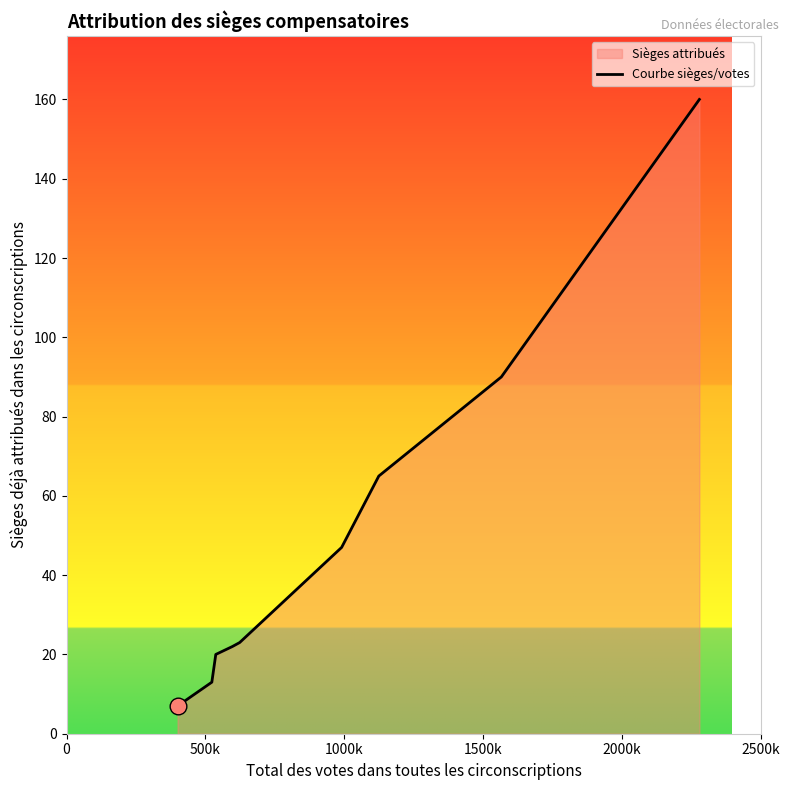

What is the difference between the maximum and minimum values?

153